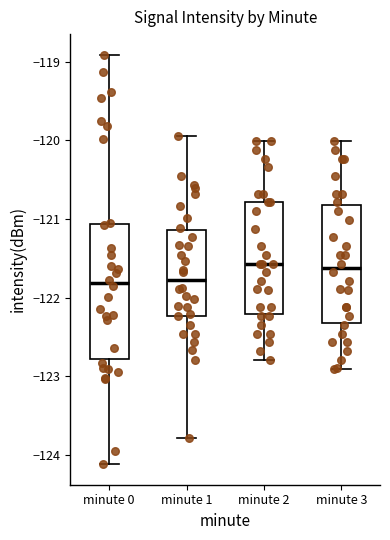

Which box is the tallest, from its lower edge to its upper edge?

minute 0